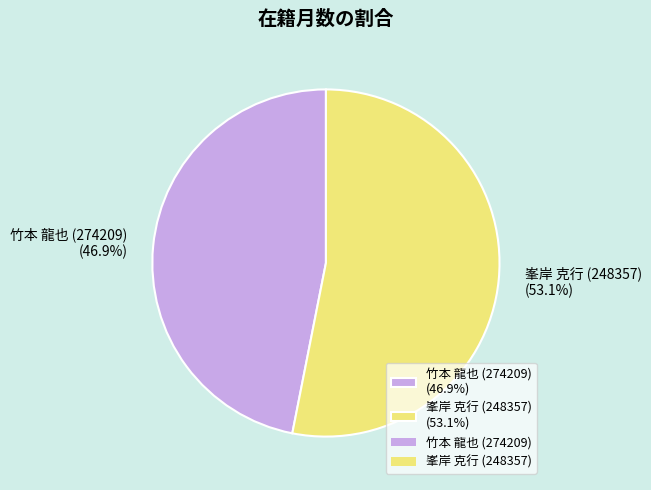

What is the total percentage of 竹本 龍也 (274209) and 峯岸 克行 (248357)?

100.0%